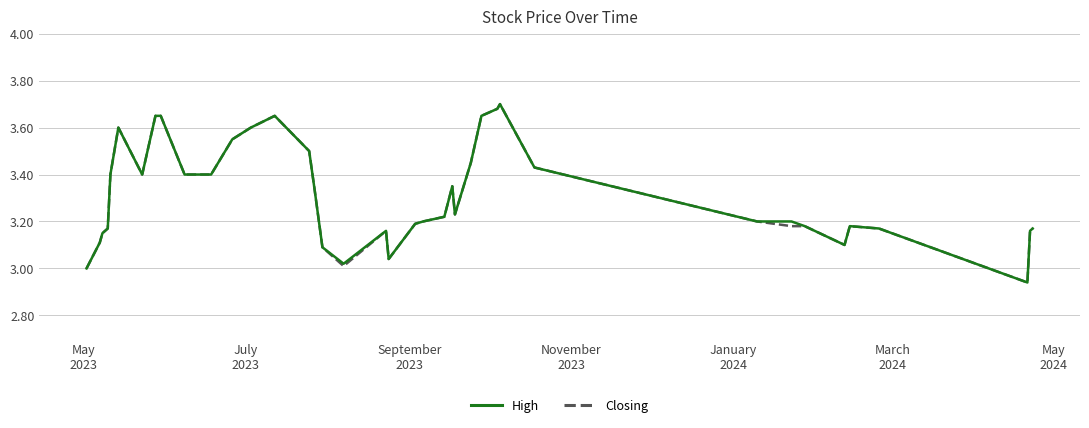

True or false: High and Closing intersect in this chart.

False